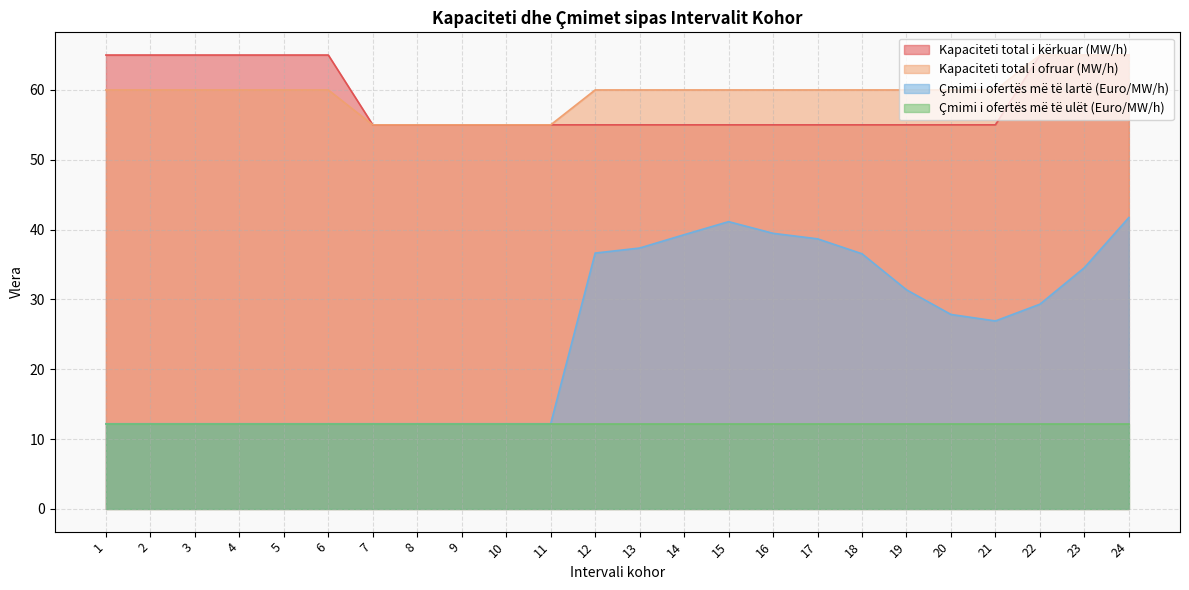

True or false: Kapaciteti total i kërkuar (MW/h) and Kapaciteti total i ofruar (MW/h) intersect in this chart.

False